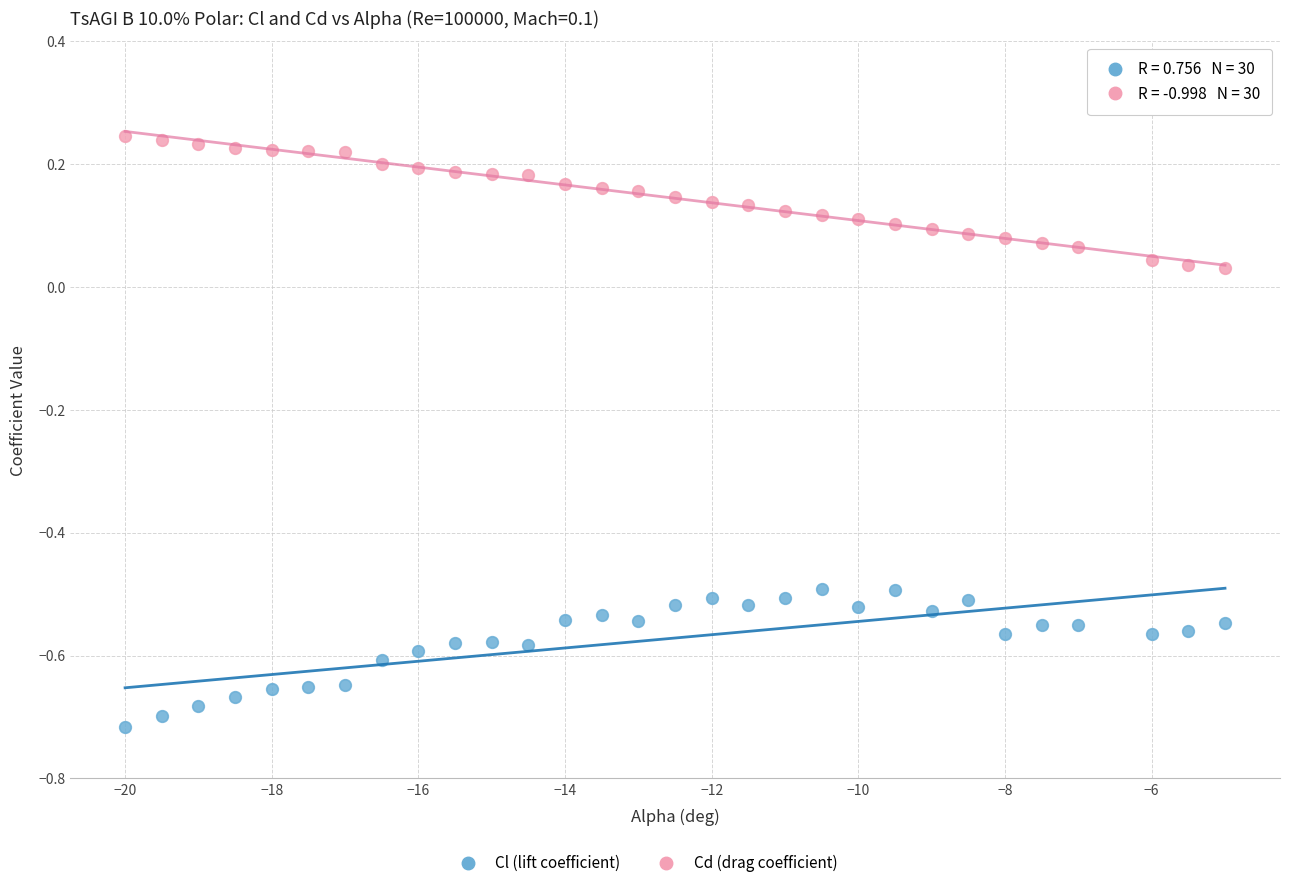

What is the X range (max minus min) for the scatter plot?

15.0